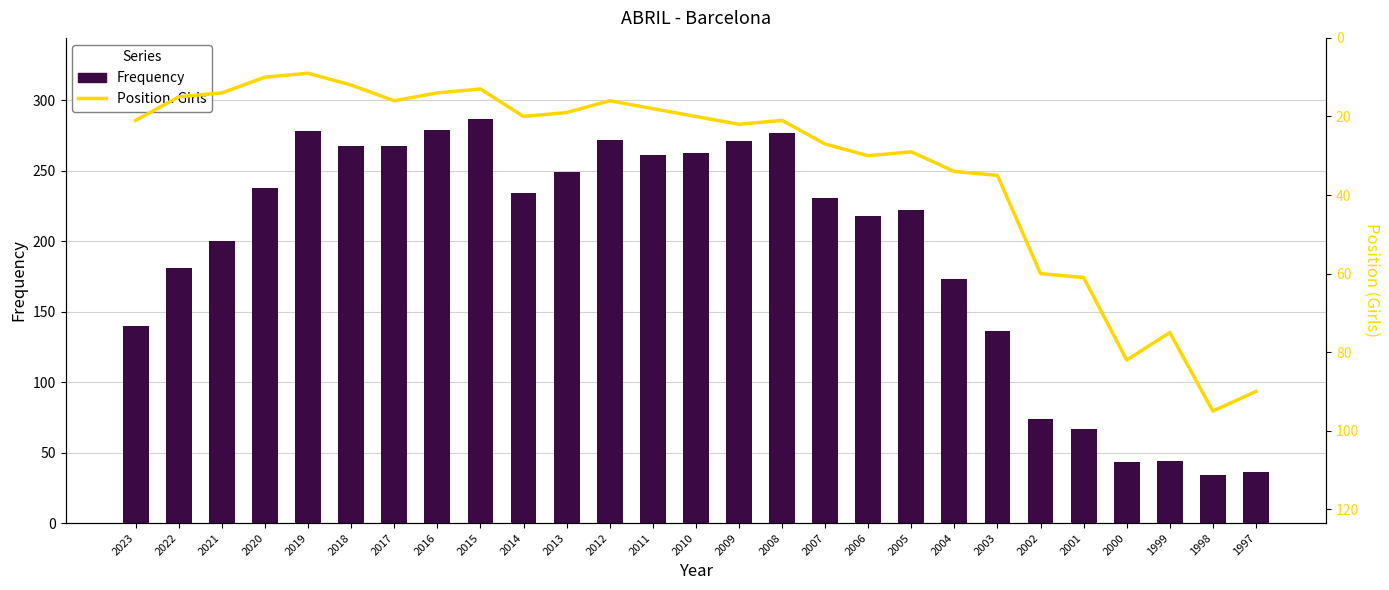

Rank the categories by Position. Girls value from lowest to highest.

2019, 2020, 2018, 2015, 2021, 2016, 2022, 2017, 2012, 2011, 2013, 2014, 2010, 2023, 2008, 2009, 2007, 2005, 2006, 2004, 2003, 2002, 2001, 1999, 2000, 1997, 1998